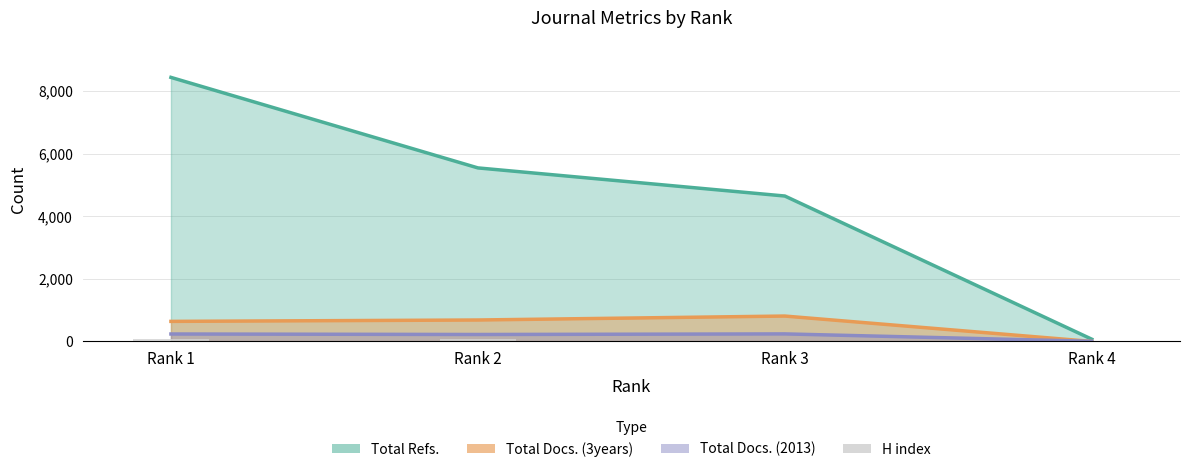

True or false: the data shows 132 at Rank 1.

False